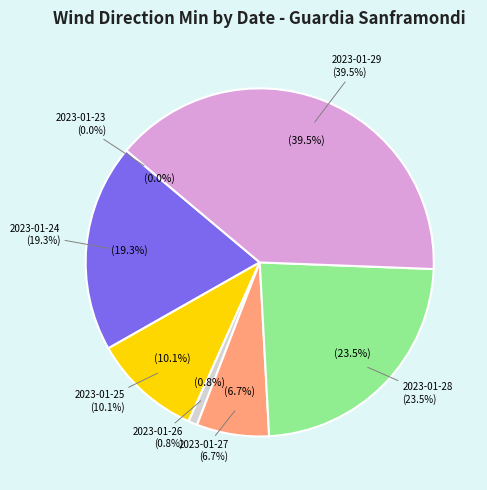

What is the change in value from 2023-01-23 to 2023-01-27?

+8